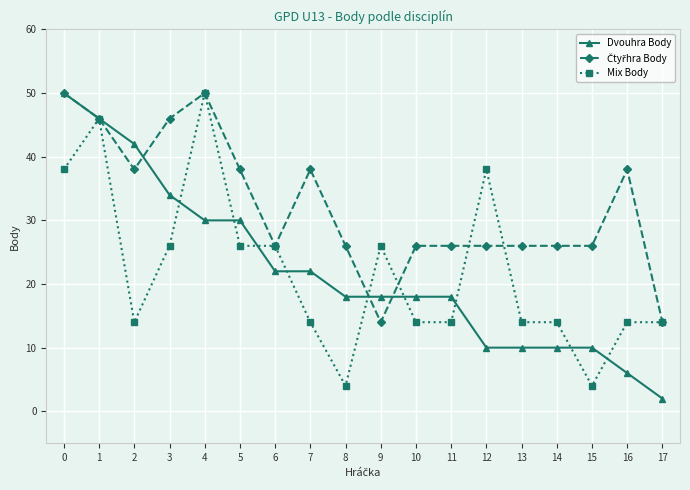

True or false: Mix Body has more than 0 points higher than both neighbors.

True